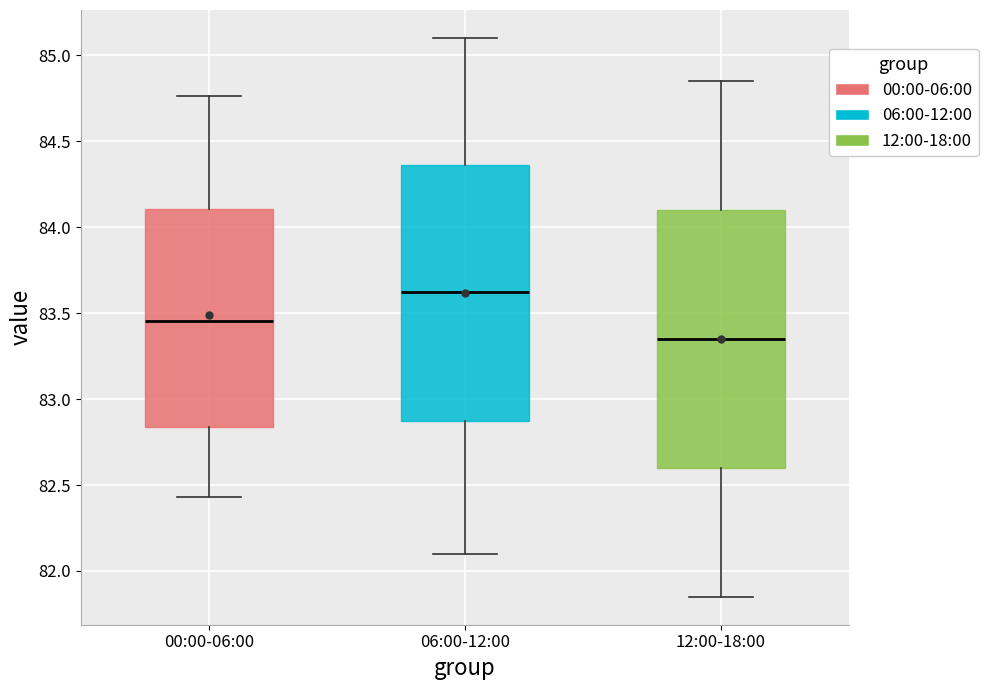

Reading left to right, transcribe this box plot: for each box, give where its median line is, the range the box spans, and where its two whiskers end, as read against the y-axis. The values are not printed on the chart, so give them approximately, as read against the axis.

00:00-06:00: median 83.45, box 82.85 to 84.10, whiskers 82.45 to 84.75
06:00-12:00: median 83.65, box 82.90 to 84.35, whiskers 82.10 to 85.10
12:00-18:00: median 83.35, box 82.60 to 84.10, whiskers 81.85 to 84.85